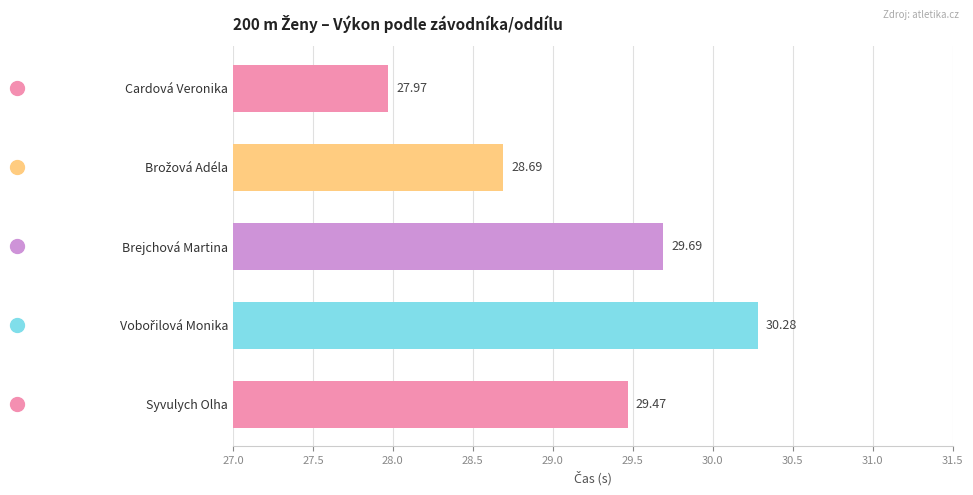

Between Syvulych Olha and Brejchová Martina, which is larger?

Brejchová Martina